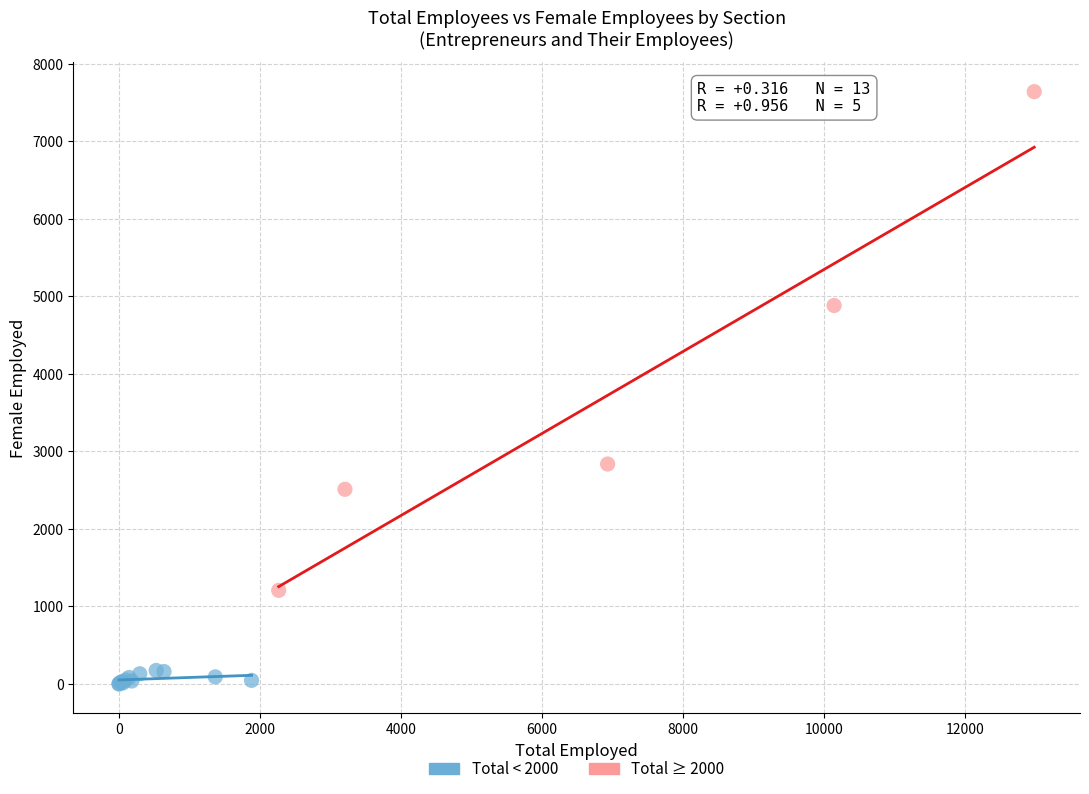

What are all the series names shown in the legend?

Total < 2000, Total ≥ 2000